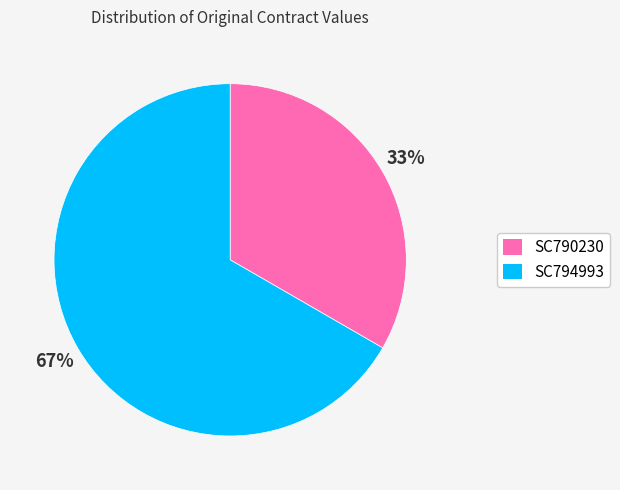

To the nearest percent, what percentage of the pie is SC794993?

67%